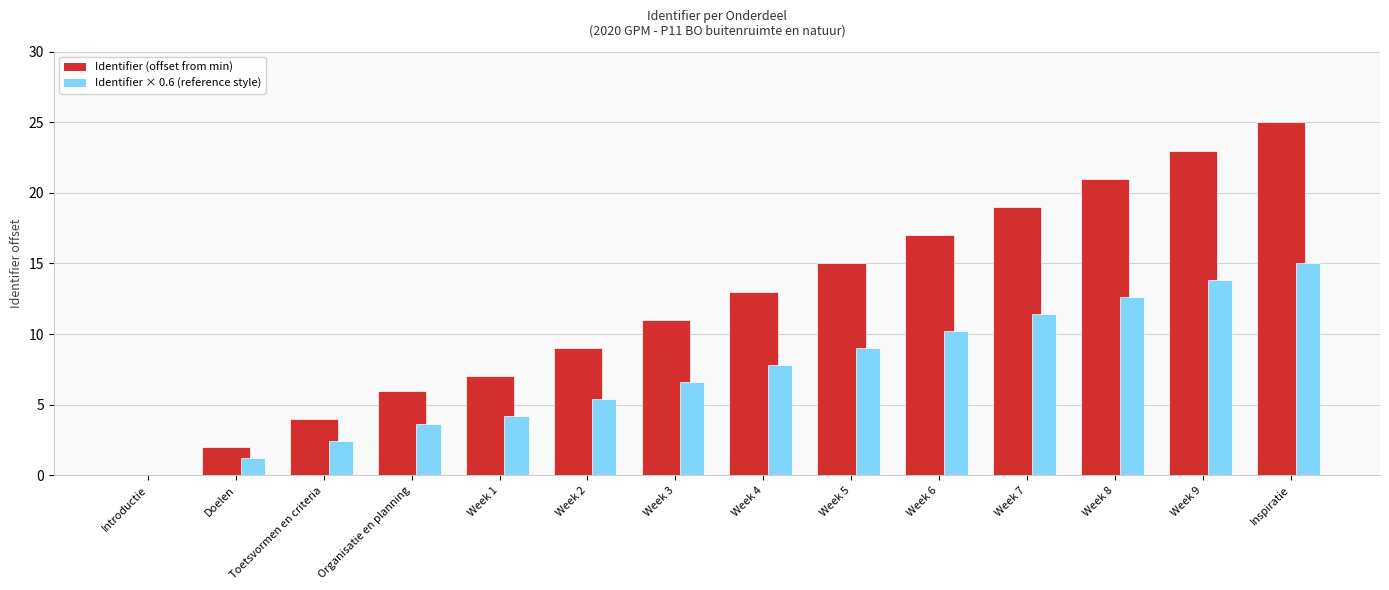

At which category is the sum across all series the highest?

Inspiratie